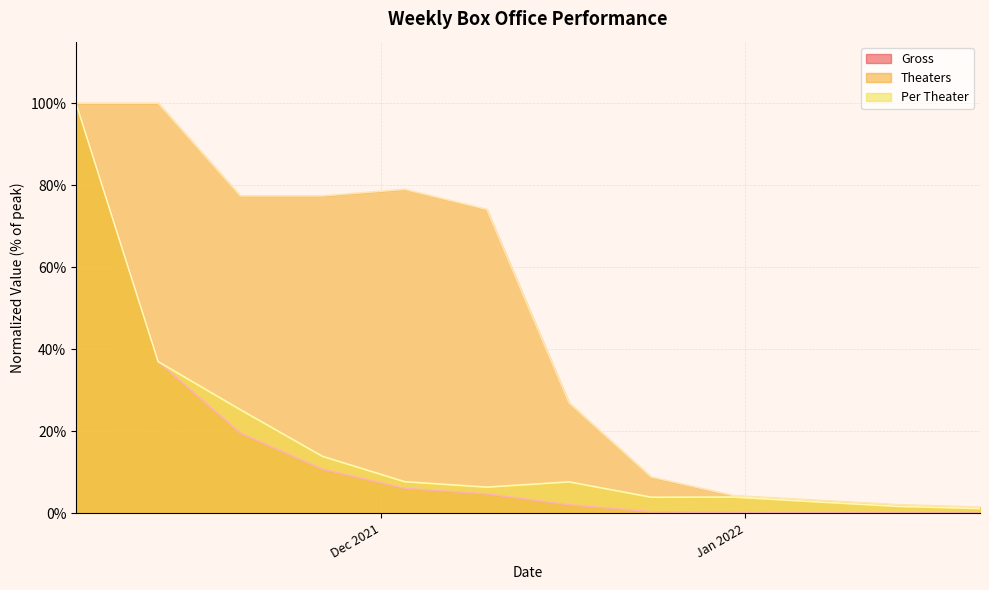

What is the difference between the Per Theater values at 2021-11-26 and 2021-12-10?

0.1